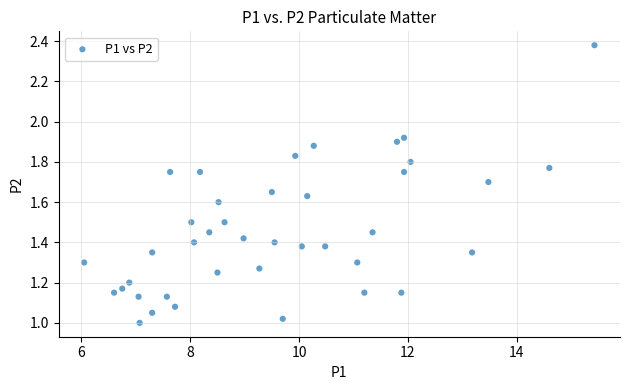

What is the range of X values (max minus min)?

9.4